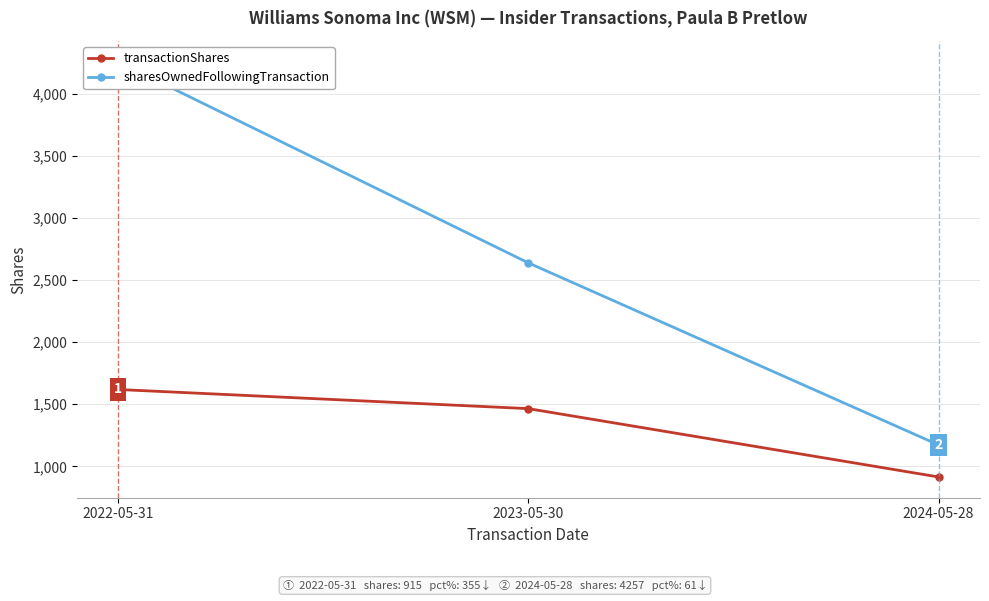

Is it true that sharesOwnedFollowingTransaction equals 4257 at 2022-05-31?

True